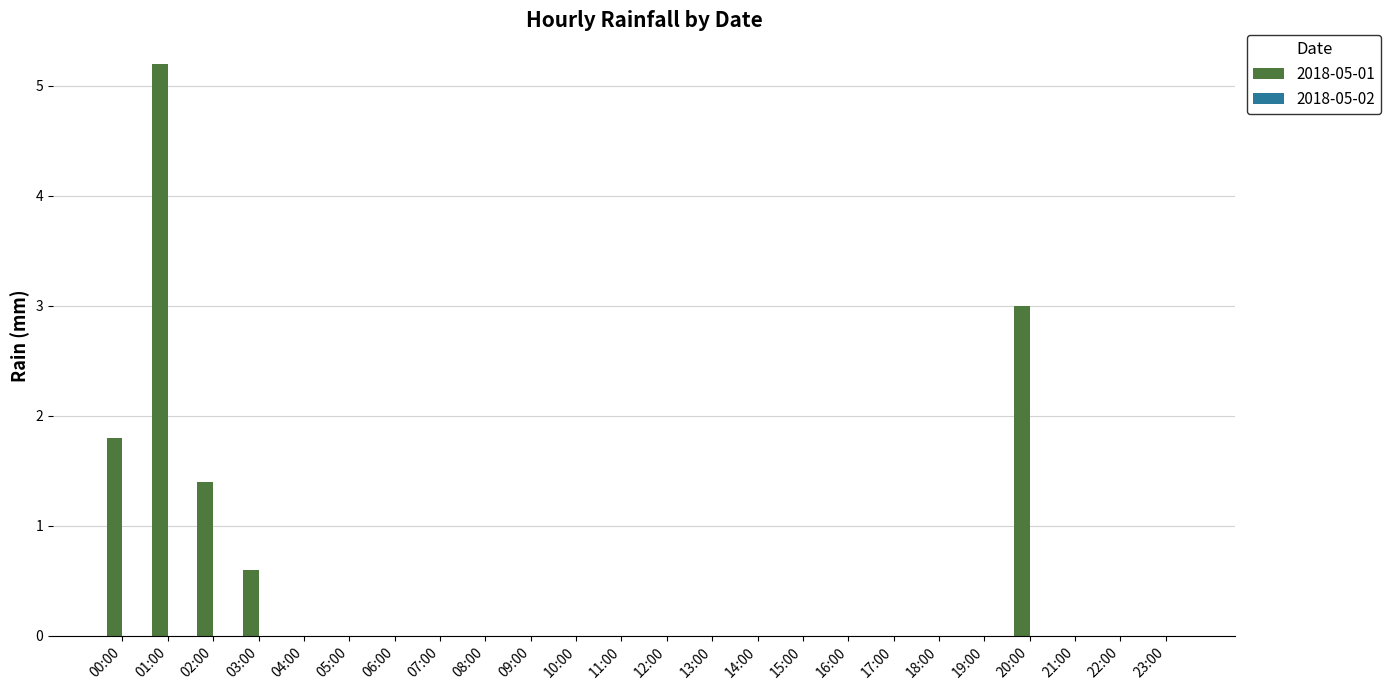

At which label is the value closest to 2?

00:00